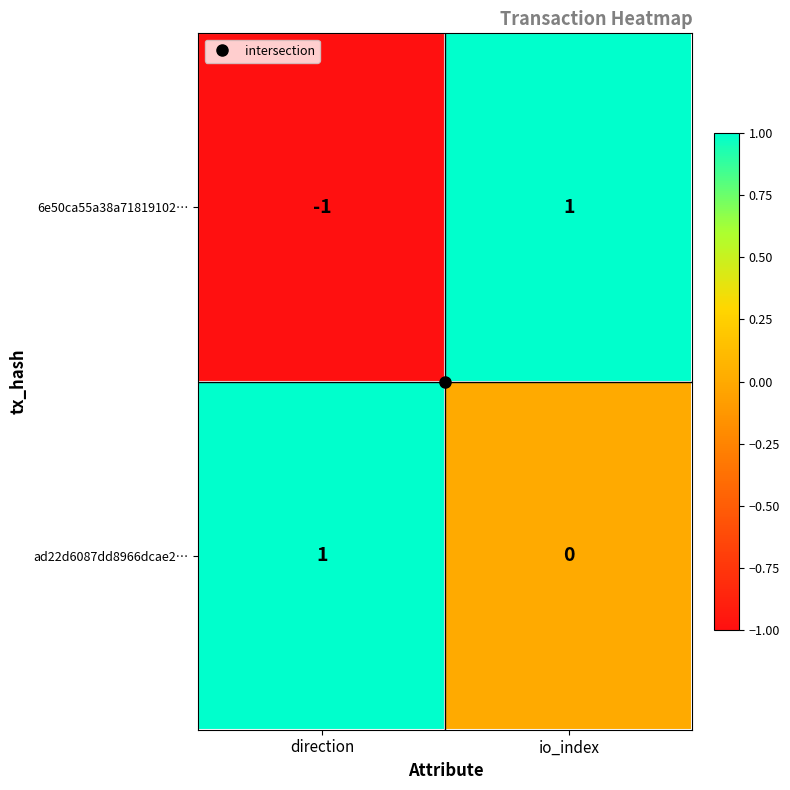

Is the value of 6e50ca55a38a71819102… at direction greater than the value of ad22d6087dd8966dcae2… at io_index?

No